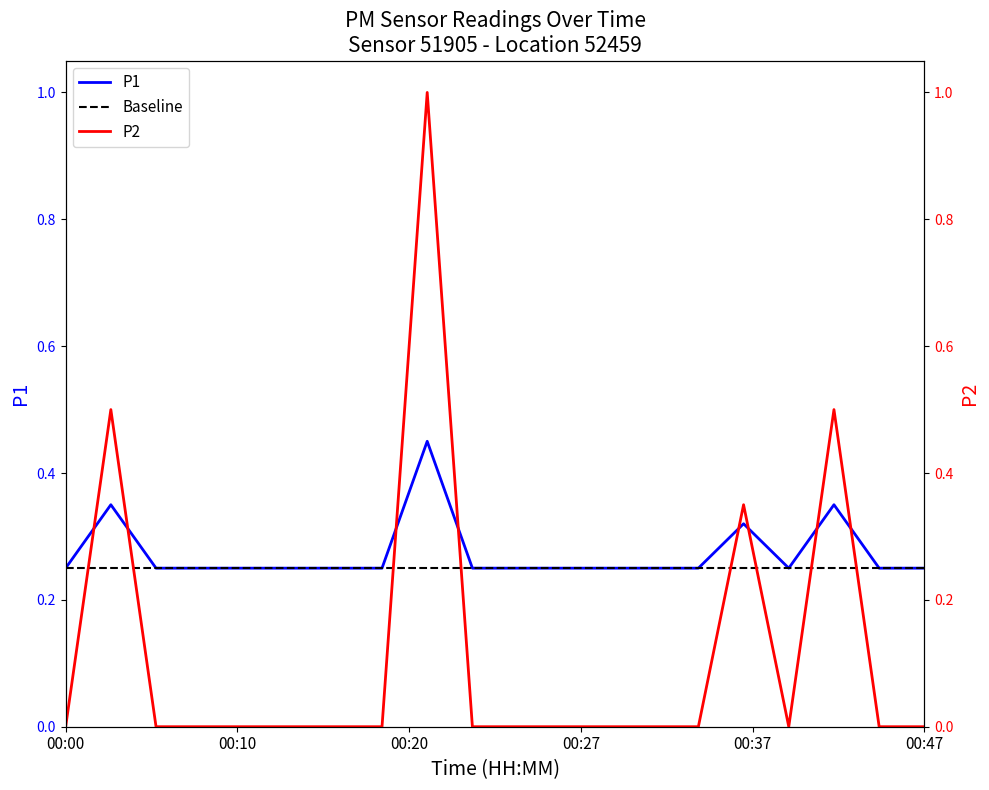

At which label is P1 closest to 0?

00:00